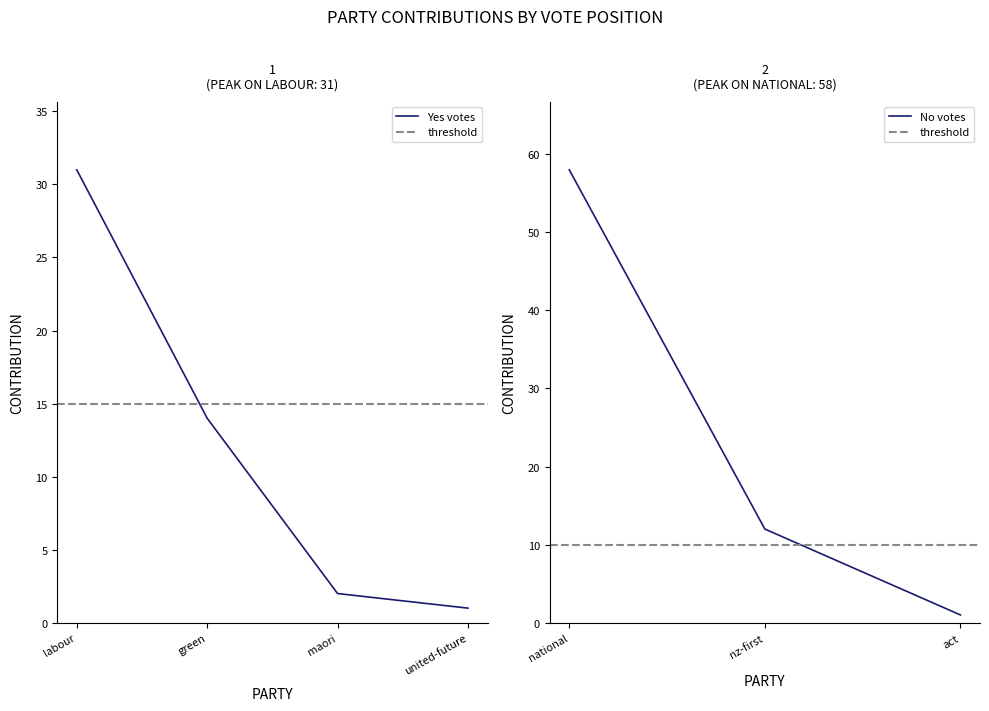

What is the label of the 7th point from the right?

labour